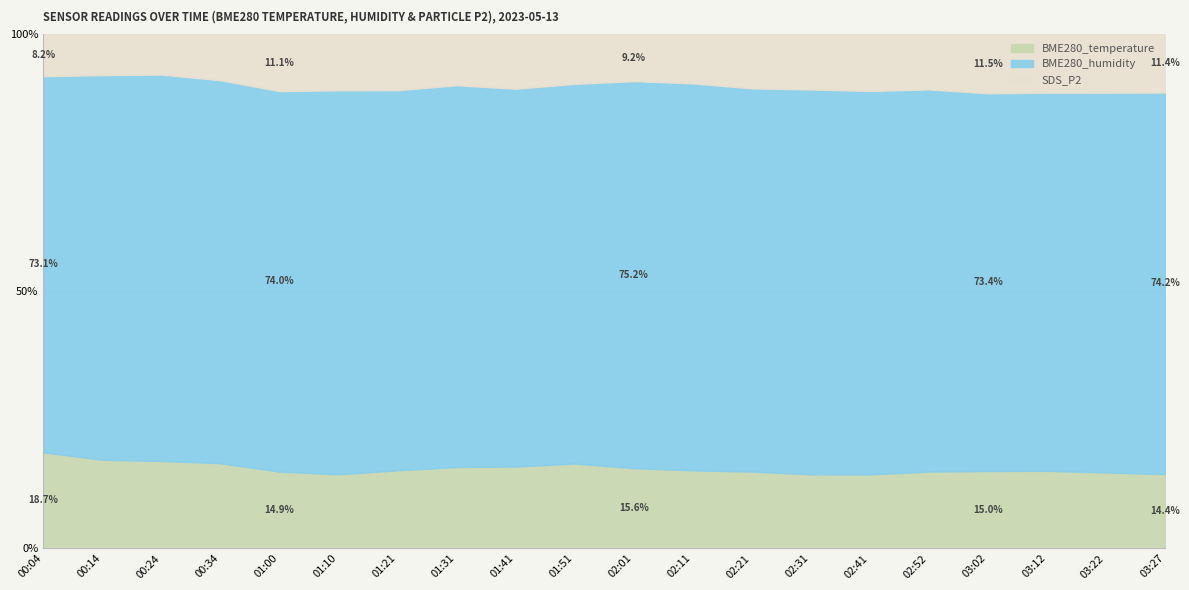

Count the number of categories in the chart.

20